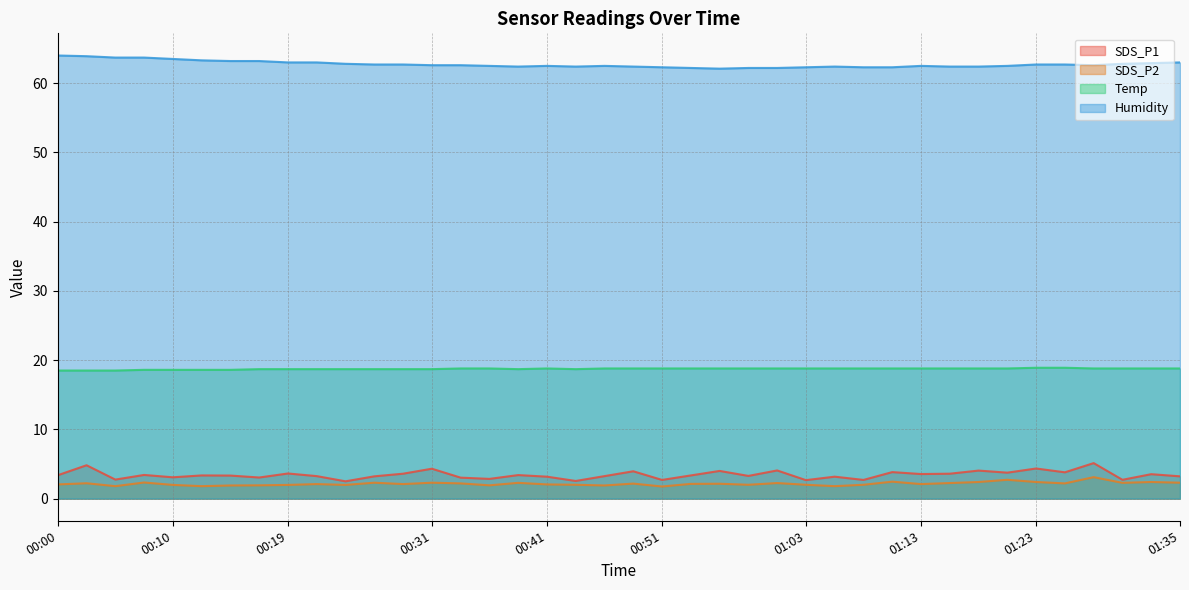

Which series changed the most between 00:02 and 00:56?

Humidity